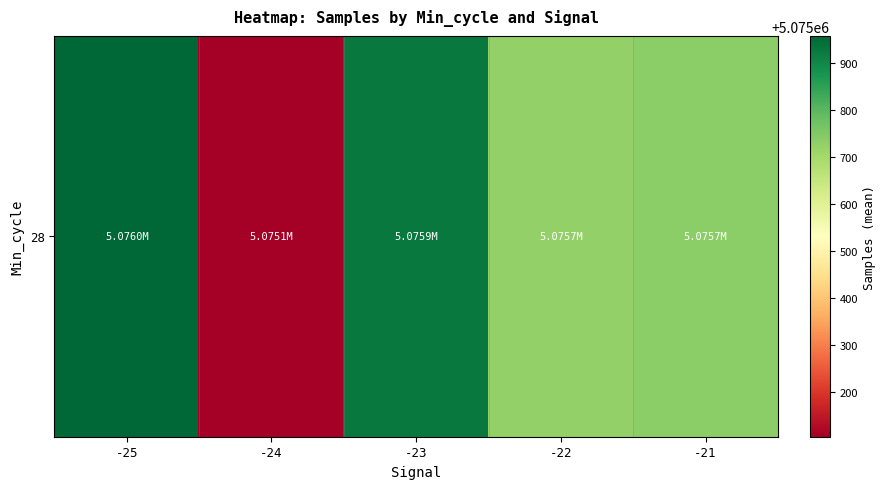

The value at -23 is 1473698.4. True or false?

False